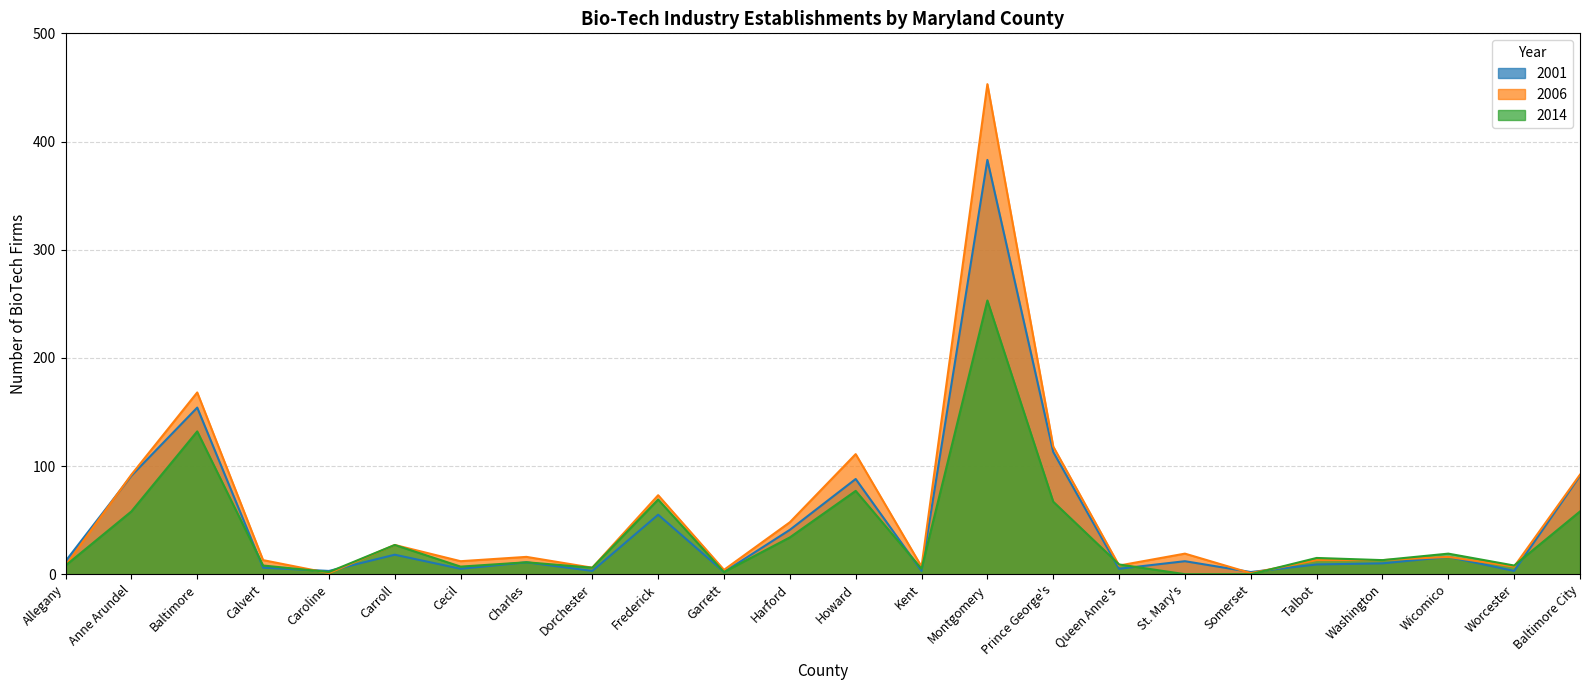

Does the chart display data point markers on the line(s)?

No